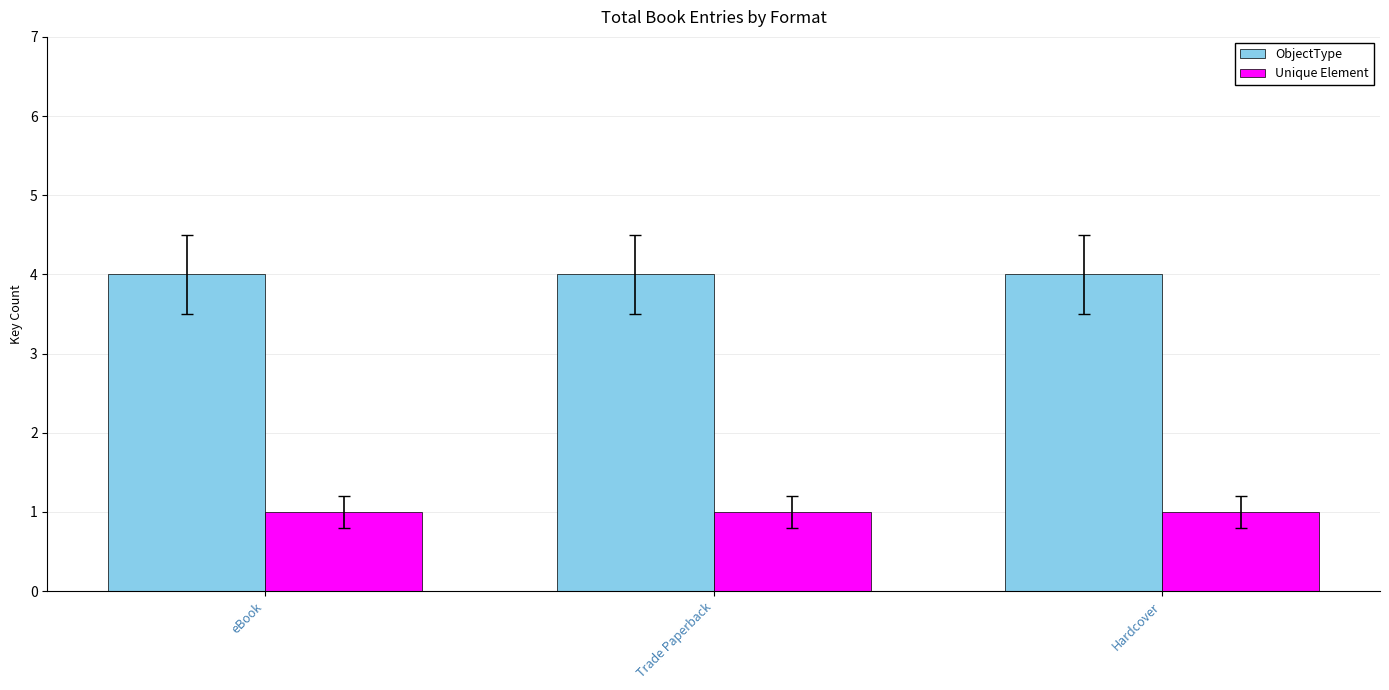

Which series has the largest total across all categories?

ObjectType